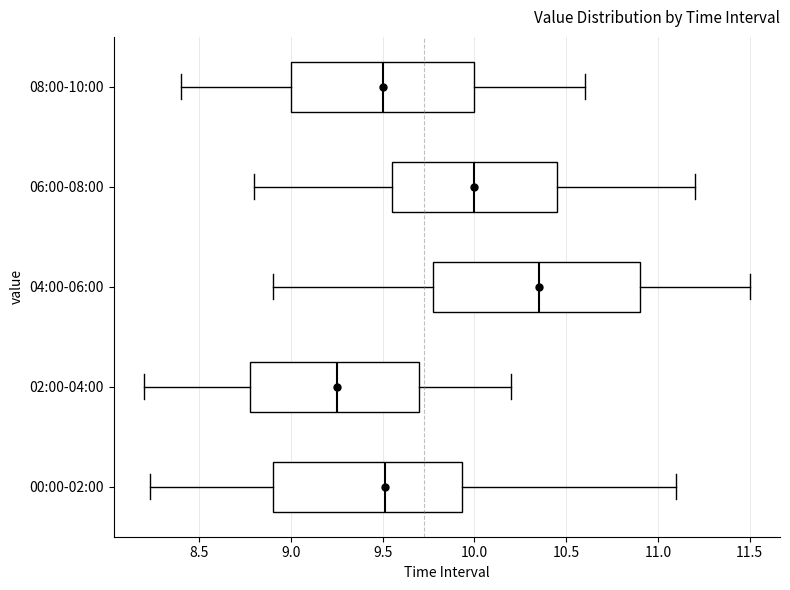

Reading bottom to top, transcribe this box plot: for each box, give where its median line is, the range the box spans, and where its two whiskers end, as read against the x-axis. The values are not printed on the chart, so give them approximately, as read against the axis.

00:00-02:00: median 9.50, box 8.90 to 9.95, whiskers 8.25 to 11.10
02:00-04:00: median 9.25, box 8.80 to 9.70, whiskers 8.20 to 10.20
04:00-06:00: median 10.35, box 9.80 to 10.90, whiskers 8.90 to 11.50
06:00-08:00: median 10.00, box 9.55 to 10.45, whiskers 8.80 to 11.20
08:00-10:00: median 9.50, box 9.00 to 10.00, whiskers 8.40 to 10.60